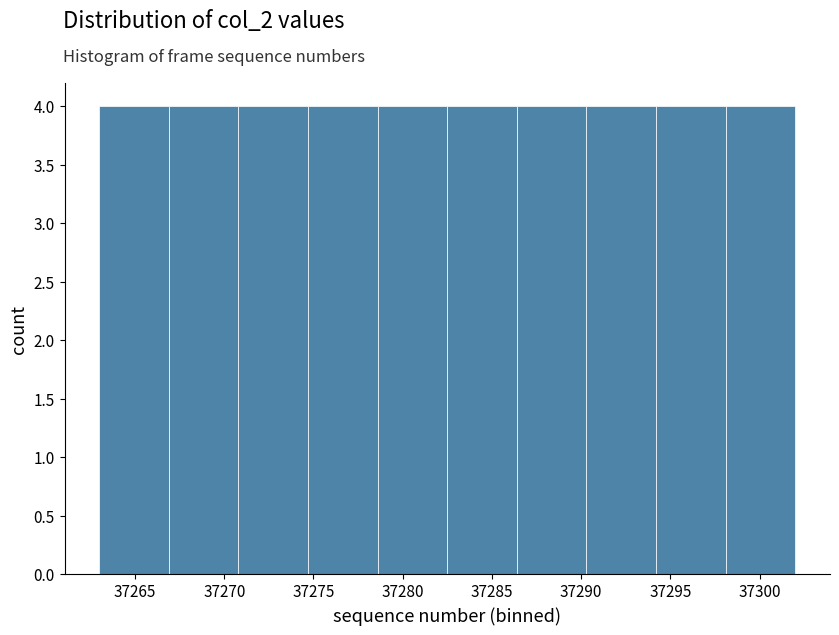

How tall is the bar that spans 37278.6 to 37282.5 on the x-axis? Neither the bar edges nor the heights are printed on the chart, so give them approximately, as read against the axes.

4